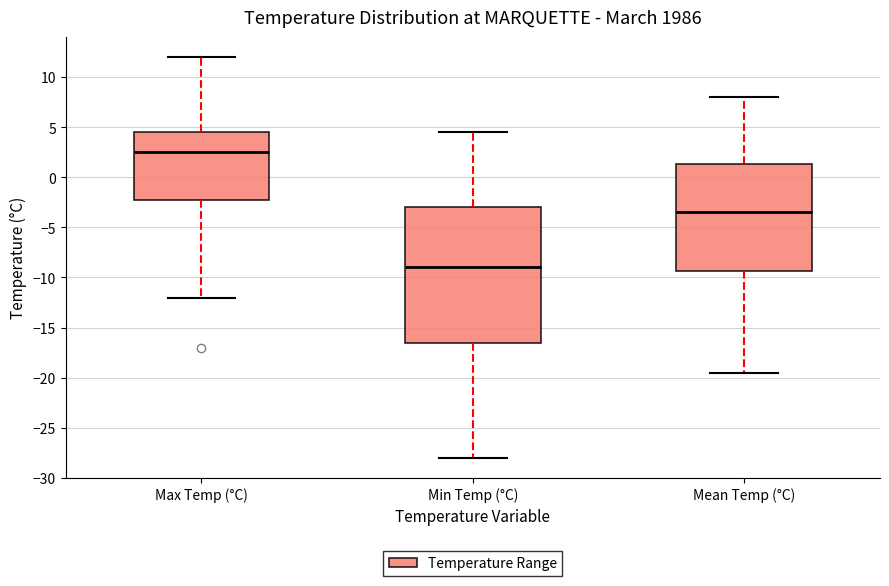

Reading left to right, read every box against the y-axis: the position of its median line, the range the box covers, and the ends of its whiskers. The values are not printed on the chart, so give them approximately, as read against the axis.

Max Temp (°C): median 2.5, box -2.0 to 4.5, whiskers -12.0 to 12.0
Min Temp (°C): median -9.0, box -16.5 to -3.0, whiskers -28.0 to 4.5
Mean Temp (°C): median -3.5, box -9.5 to 1.5, whiskers -19.5 to 8.0